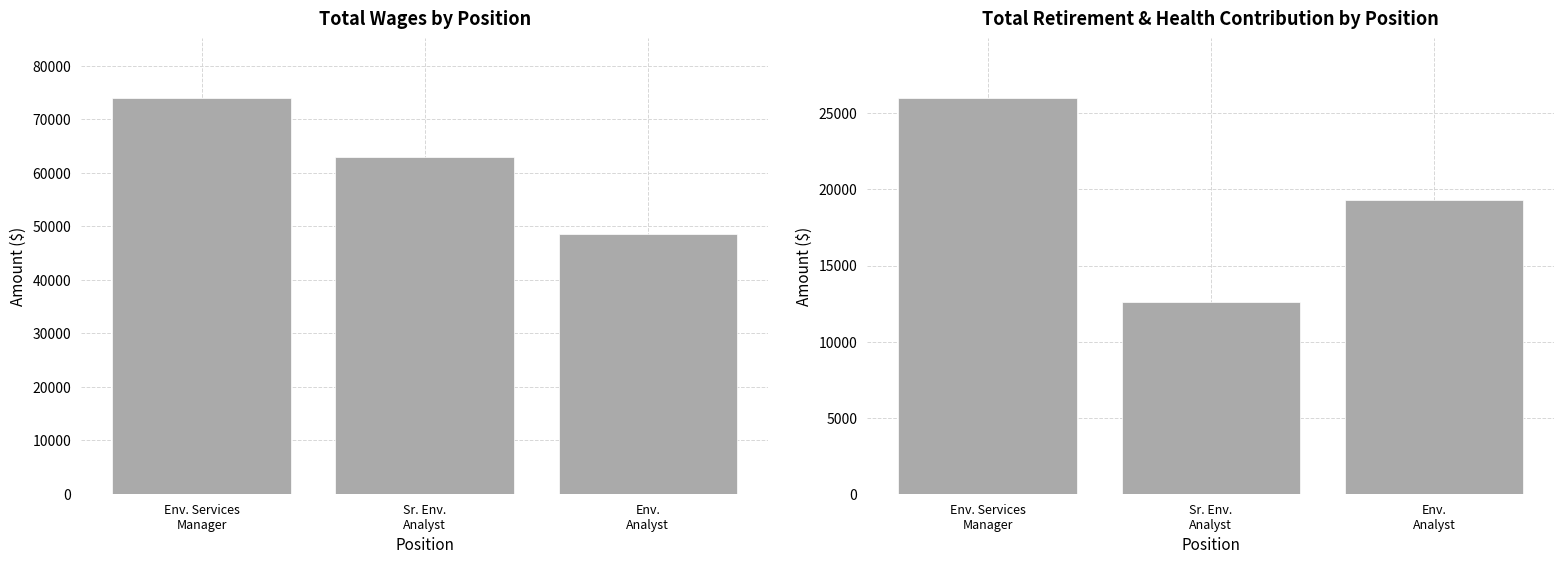

Reading left to right, extract all data points from this chart.

Total Wages: Env. Services
Manager=74039	Sr. Env.
Analyst=62988	Env.
Analyst=48614
Total Retirement & Health Contribution: Env. Services
Manager=26026	Sr. Env.
Analyst=12606	Env.
Analyst=19288